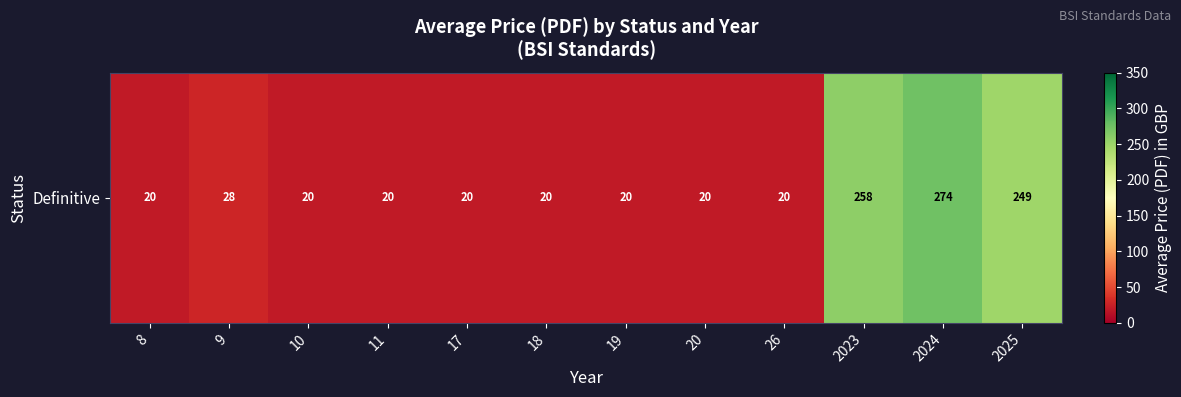

True or false: the data shows 20.0 at 18.

True